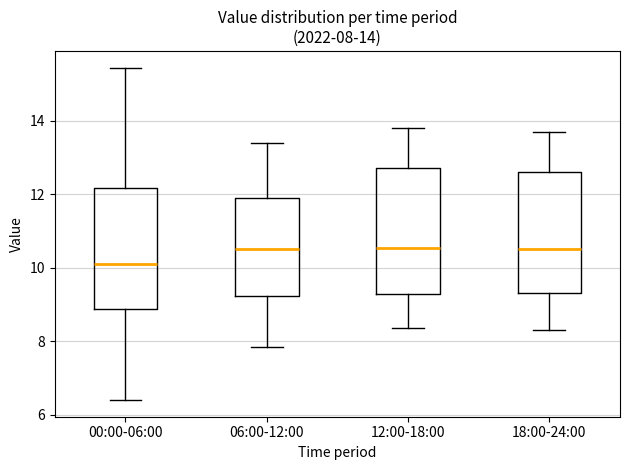

Which box has the lowest median line?

00:00-06:00